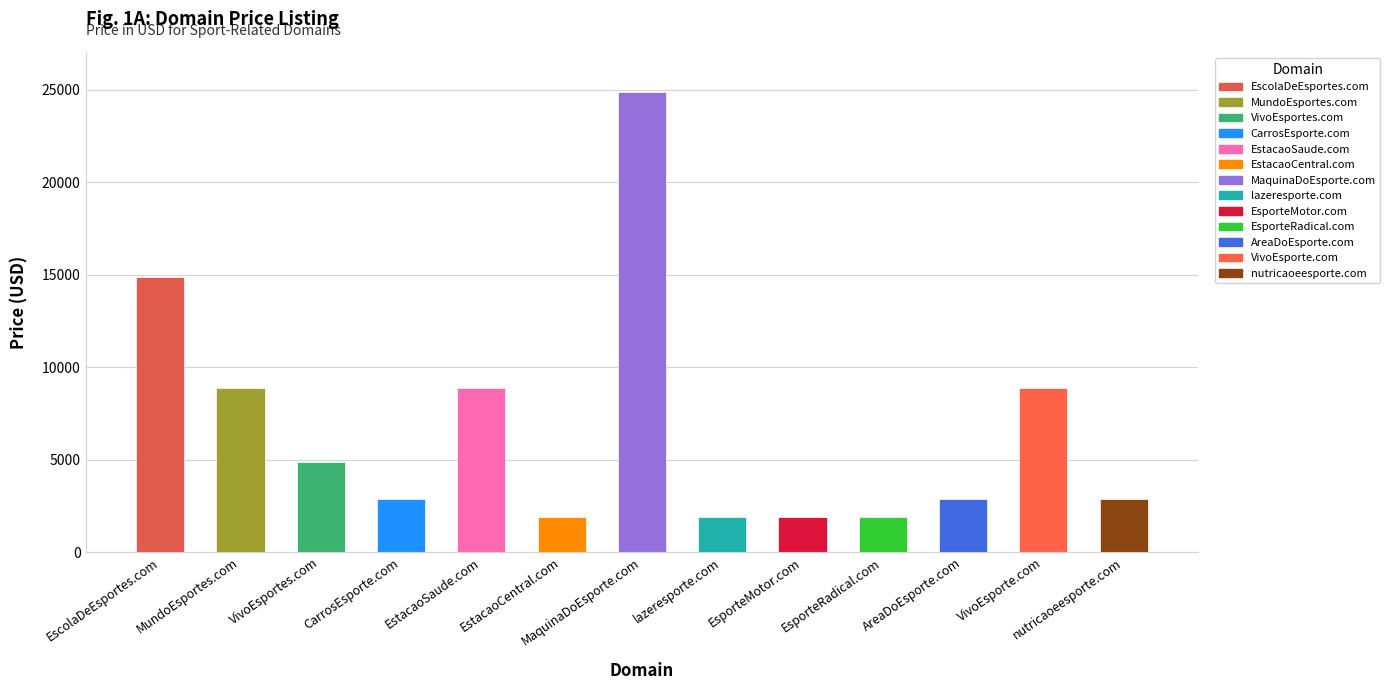

At which category does the chart reach its minimum across all series?

EstacaoCentral.com